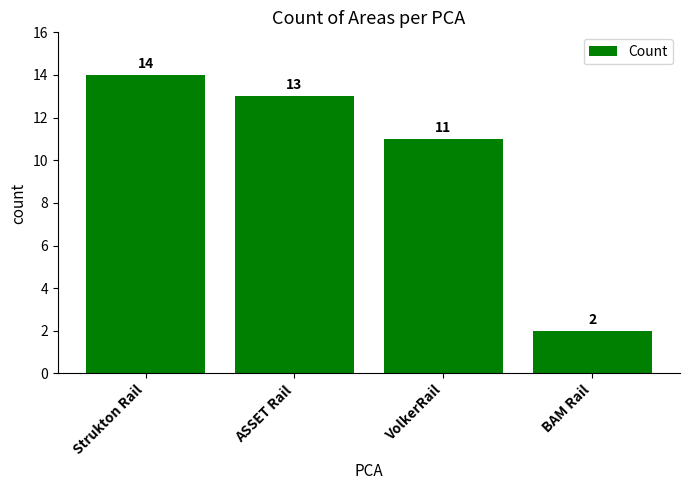

What value does the data have at BAM Rail?

2